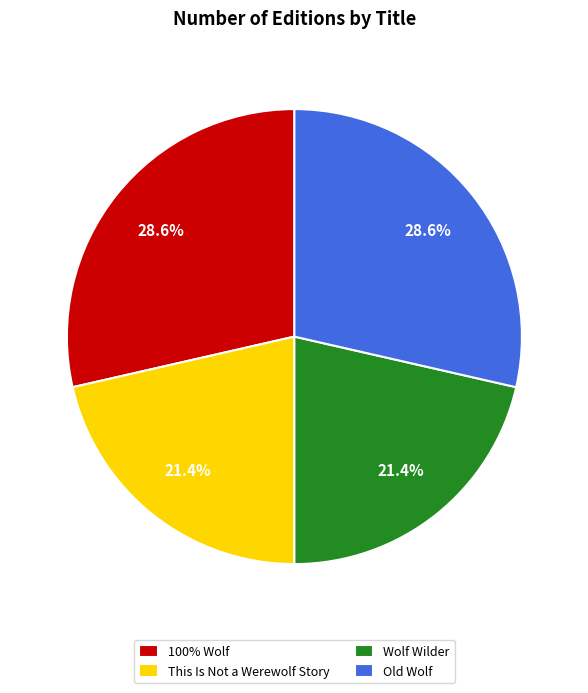

To the nearest percent, what is the average slice percentage?

25%